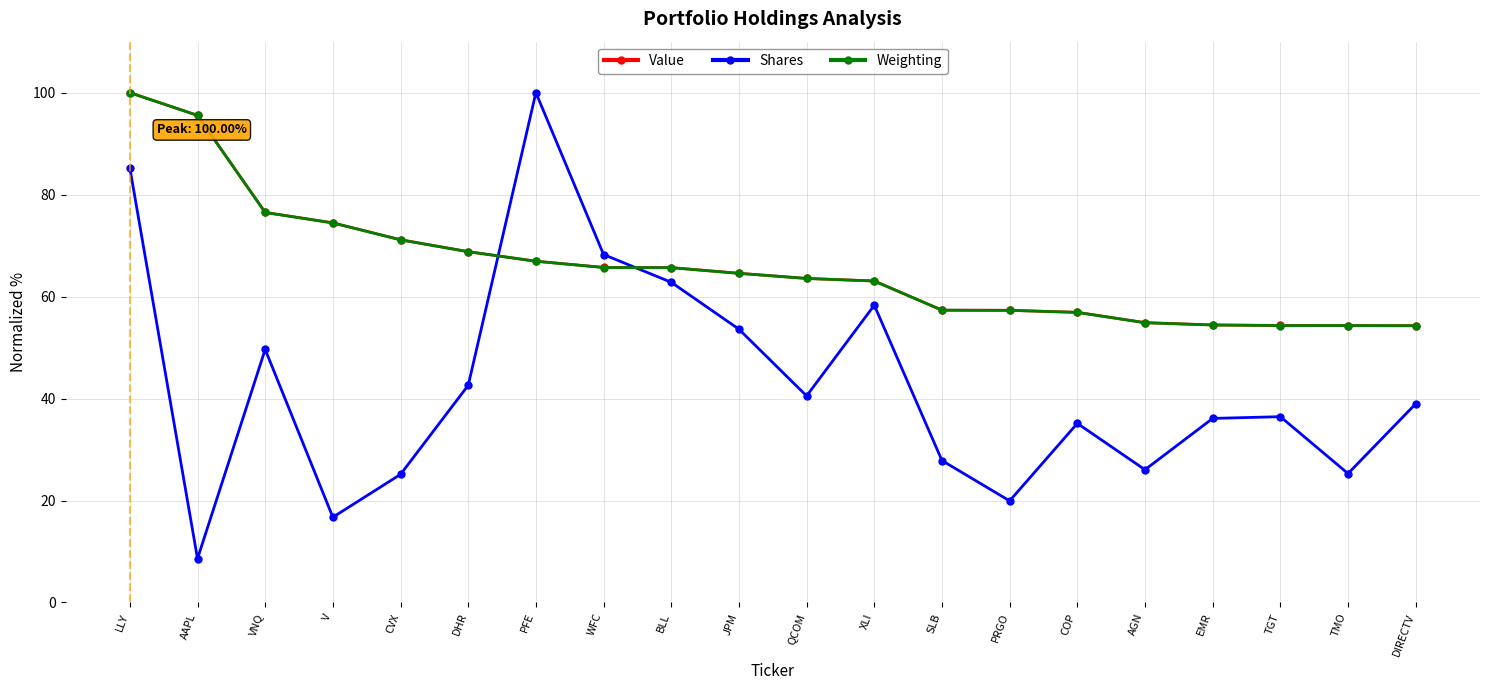

Between which two adjacent categories do Value and Shares first intersect?

DHR and PFE